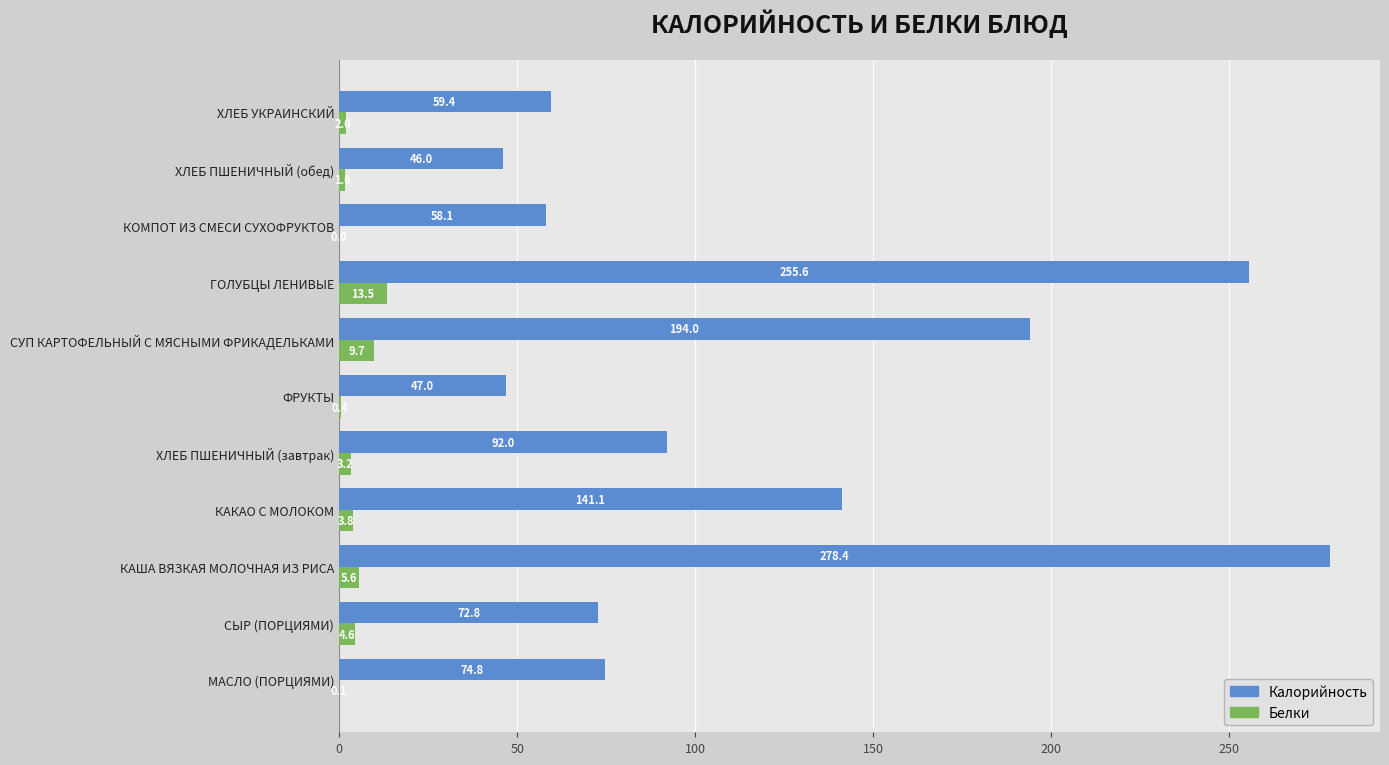

What is the average value of the Калорийность series?

119.9